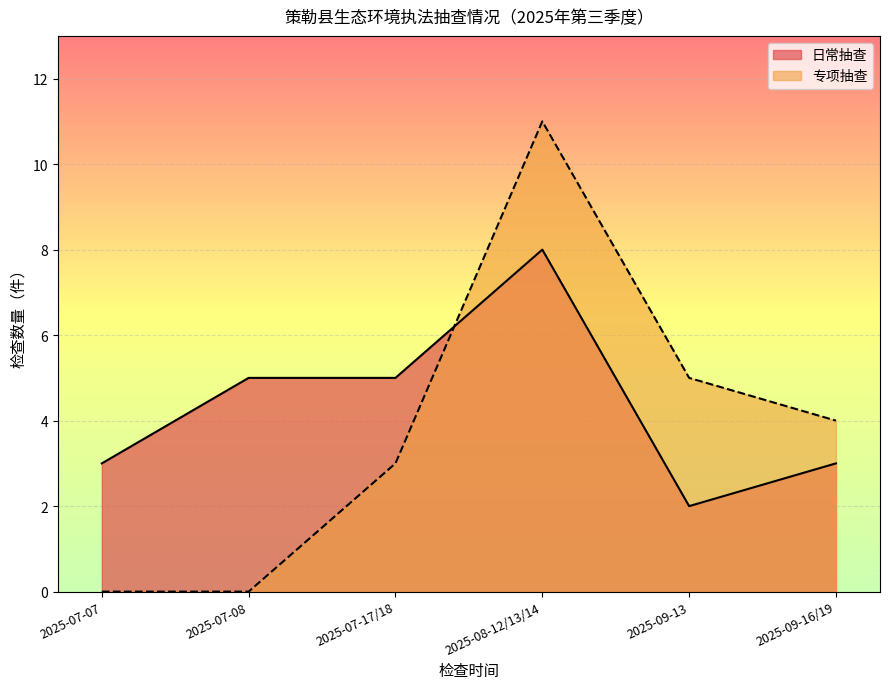

At which category does 日常抽查 reach its first local peak?

2025-08-12/13/14